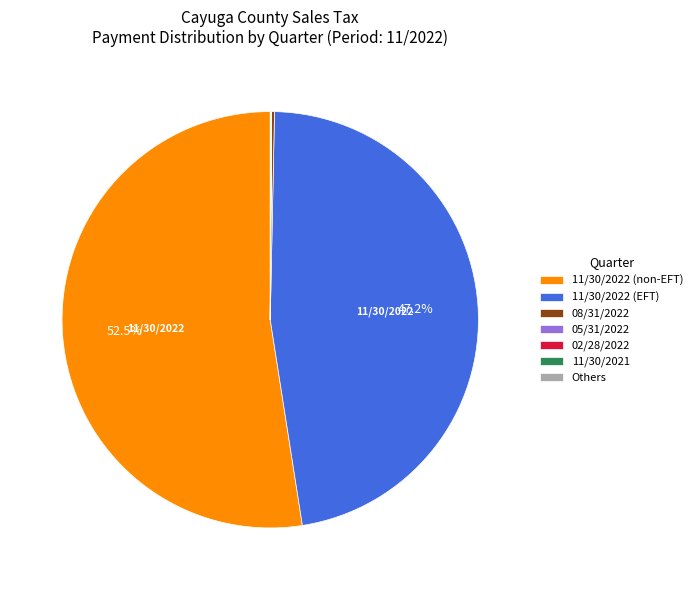

Which category has the biggest portion of the pie?

11/30/2022 (non-EFT)